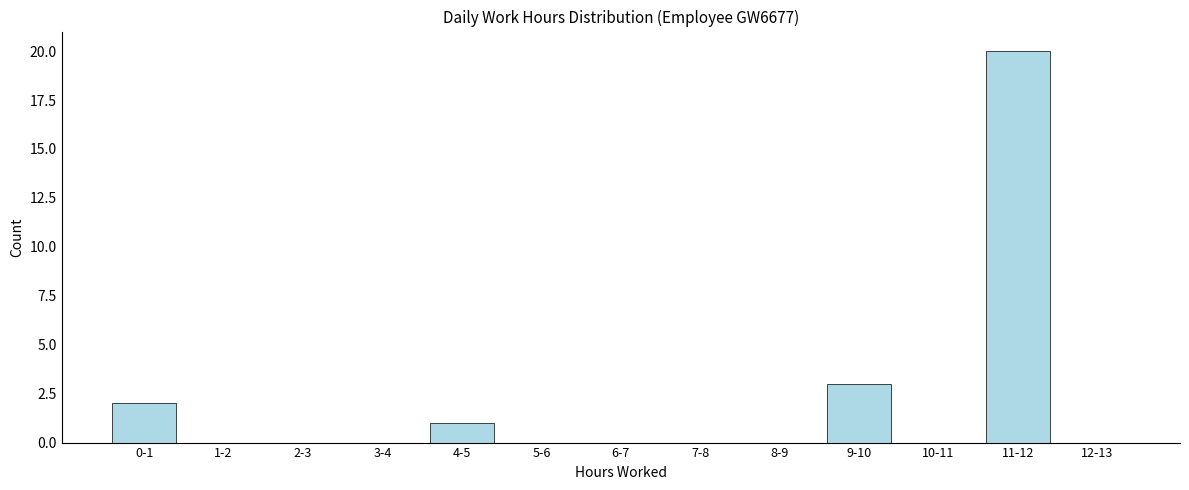

Reading right to left, extract all data points from this chart.

12-13=0	11-12=20	10-11=0	9-10=3	8-9=0	7-8=0	6-7=0	5-6=0	4-5=1	3-4=0	2-3=0	1-2=0	0-1=2